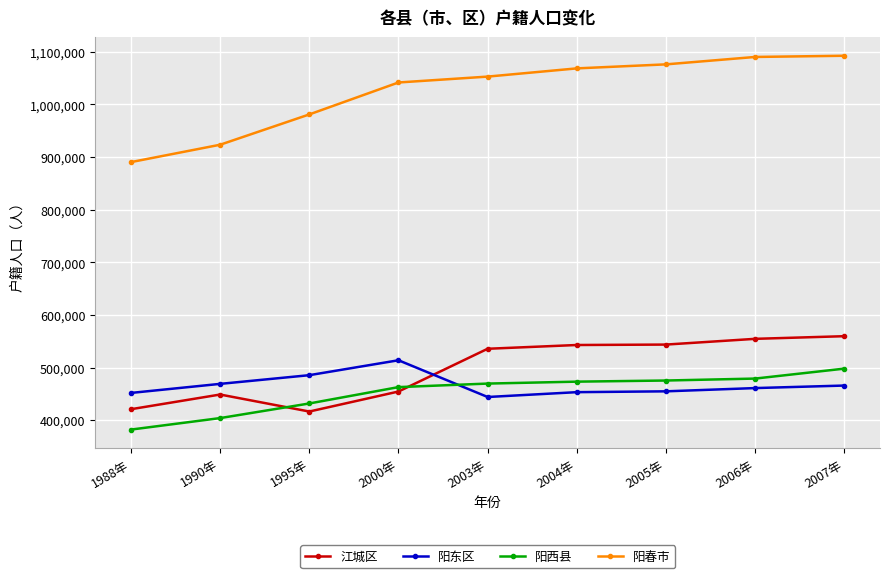

Which series has the largest total across all categories?

阳春市